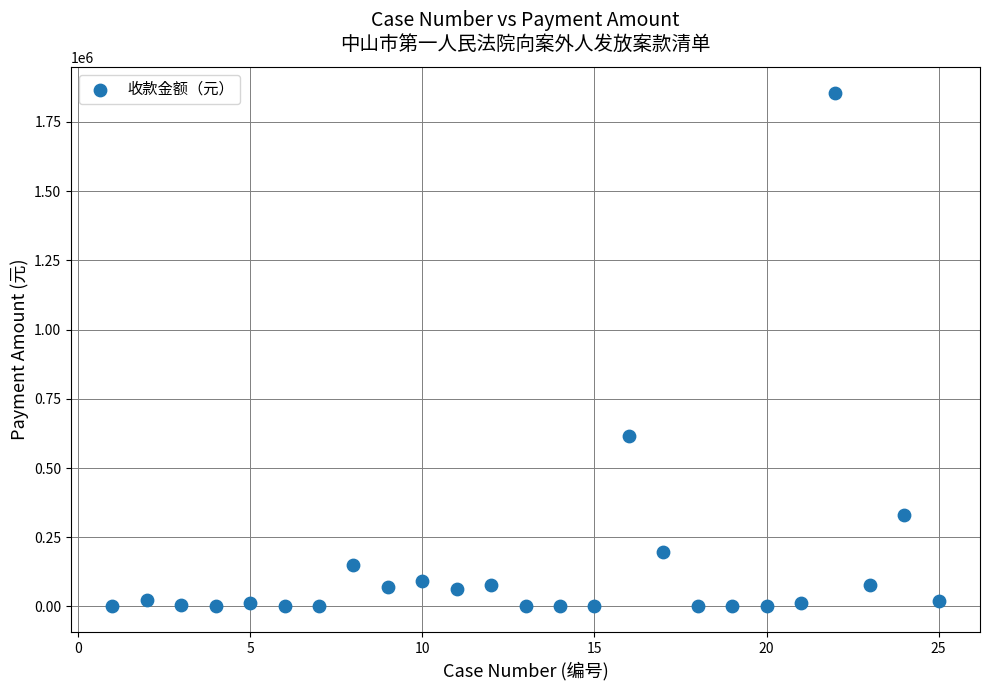

What Y value in the scatter plot is closest to 928418?

616849.1